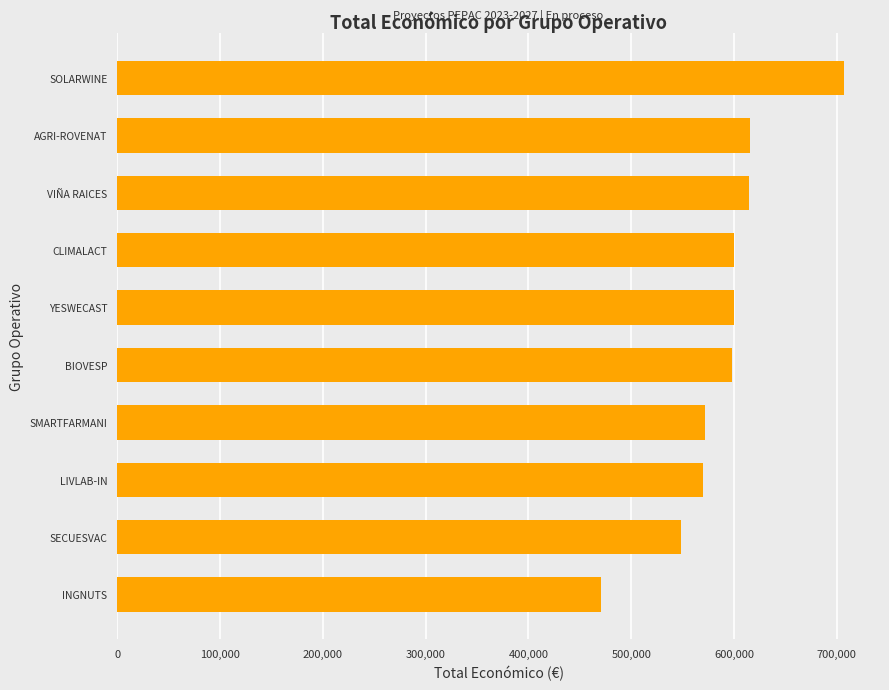

How many data points are less than 599792?

5